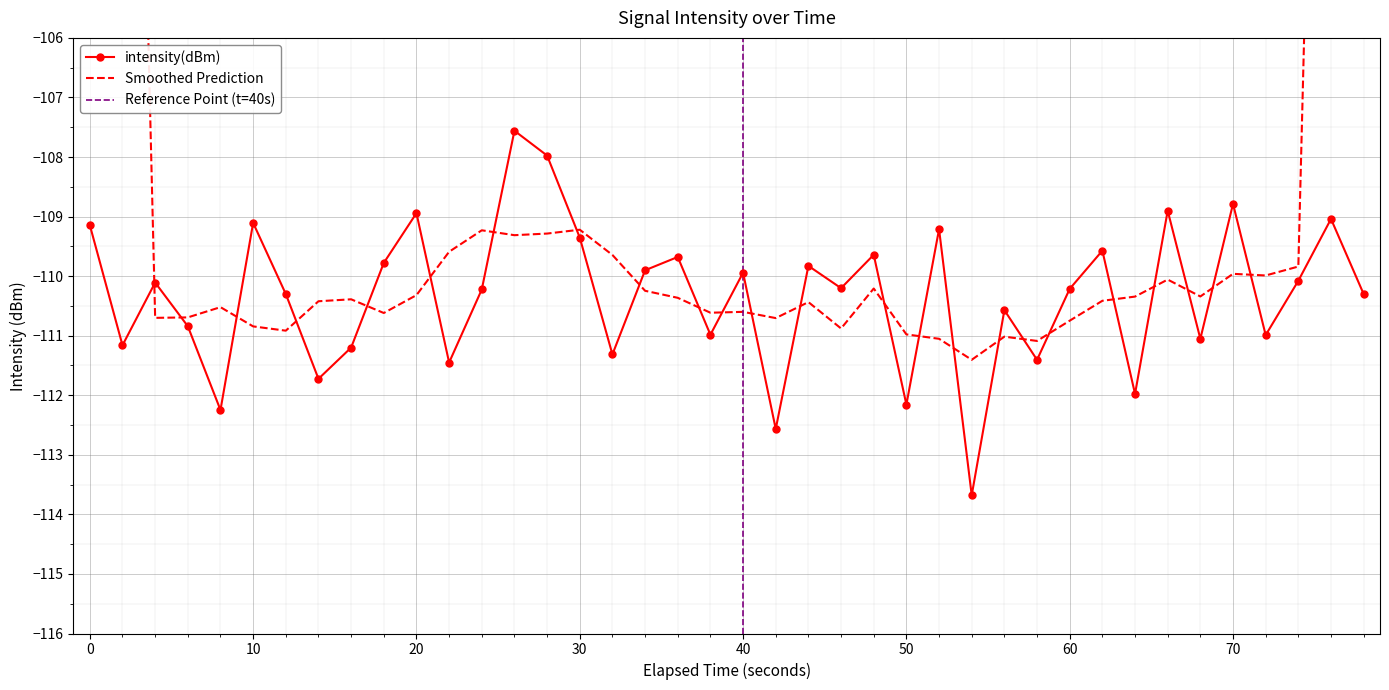

What is the minimum value shown in the chart?

-113.7